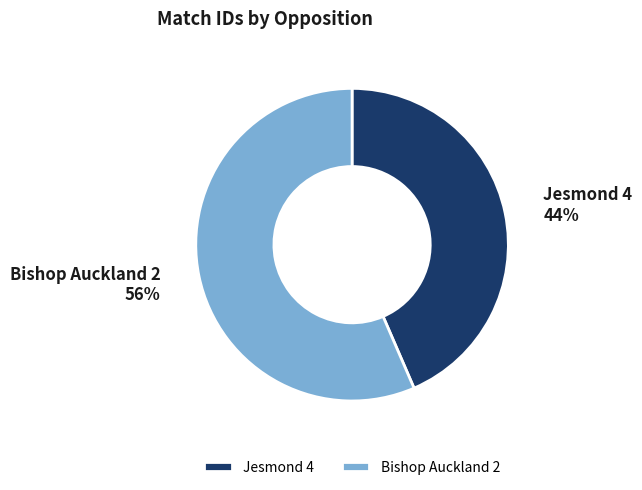

Which category has the biggest portion of the pie?

Bishop Auckland 2